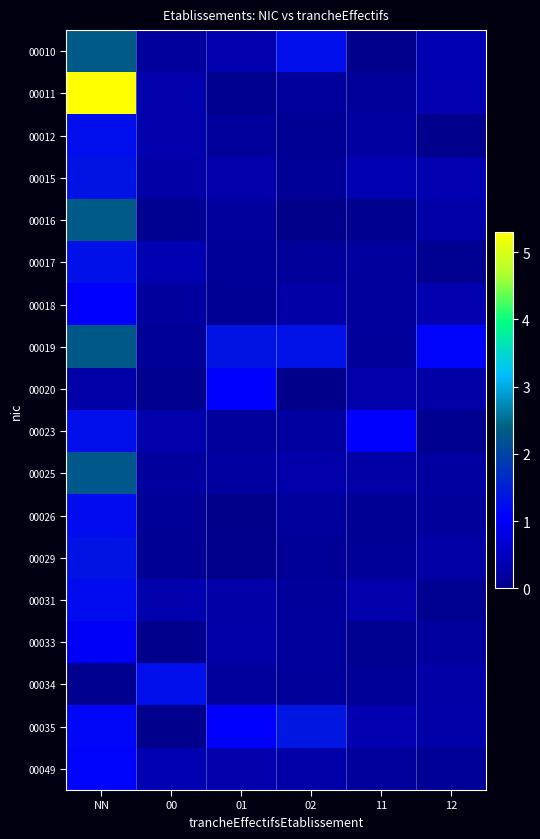

At which category is the sum across all series the highest?

NN